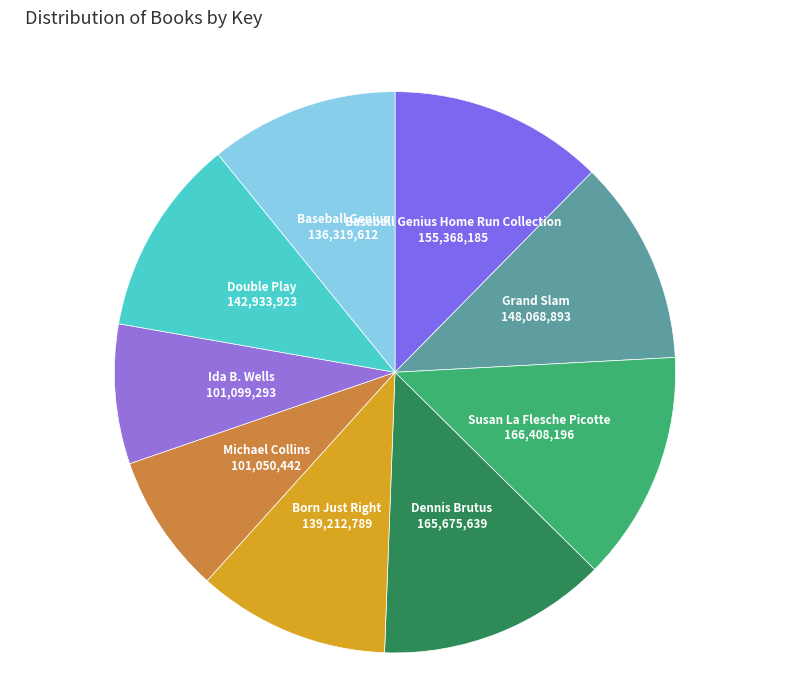

Count the number of slices in the pie.

9